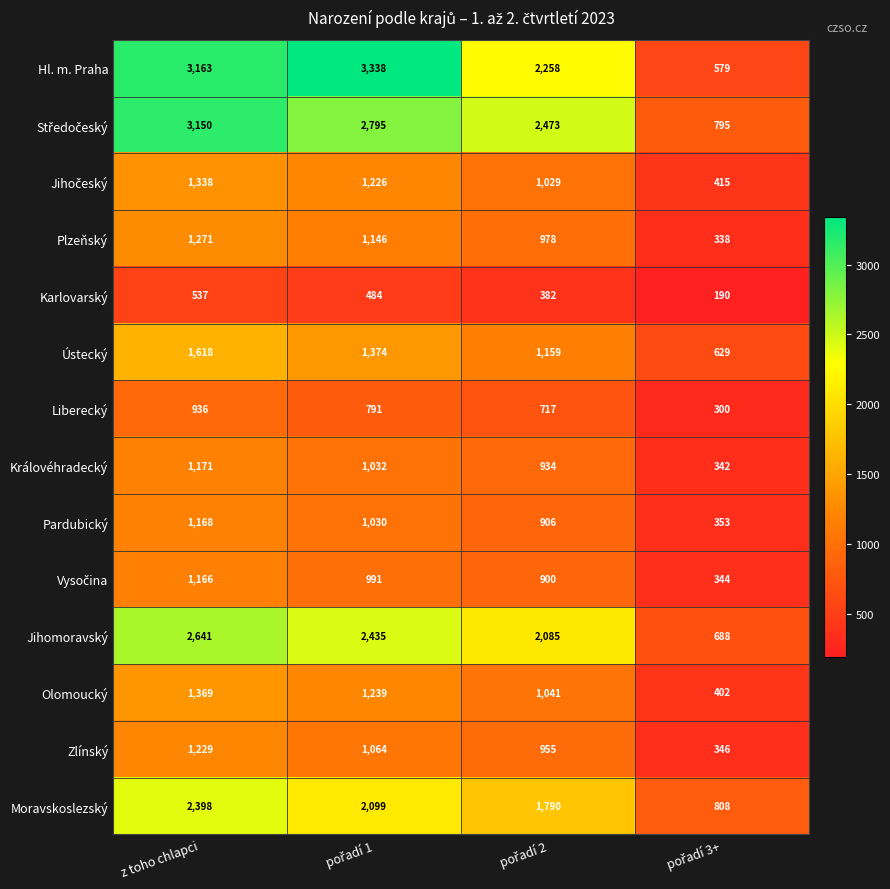

How many series are shown in this chart?

14